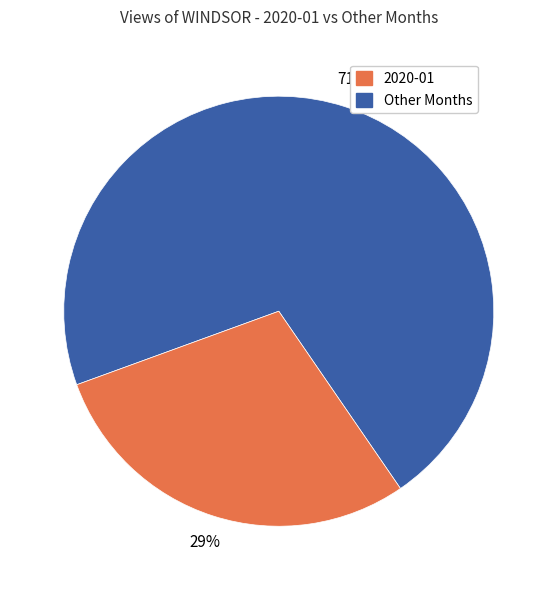

Does any single category account for the majority?

Yes